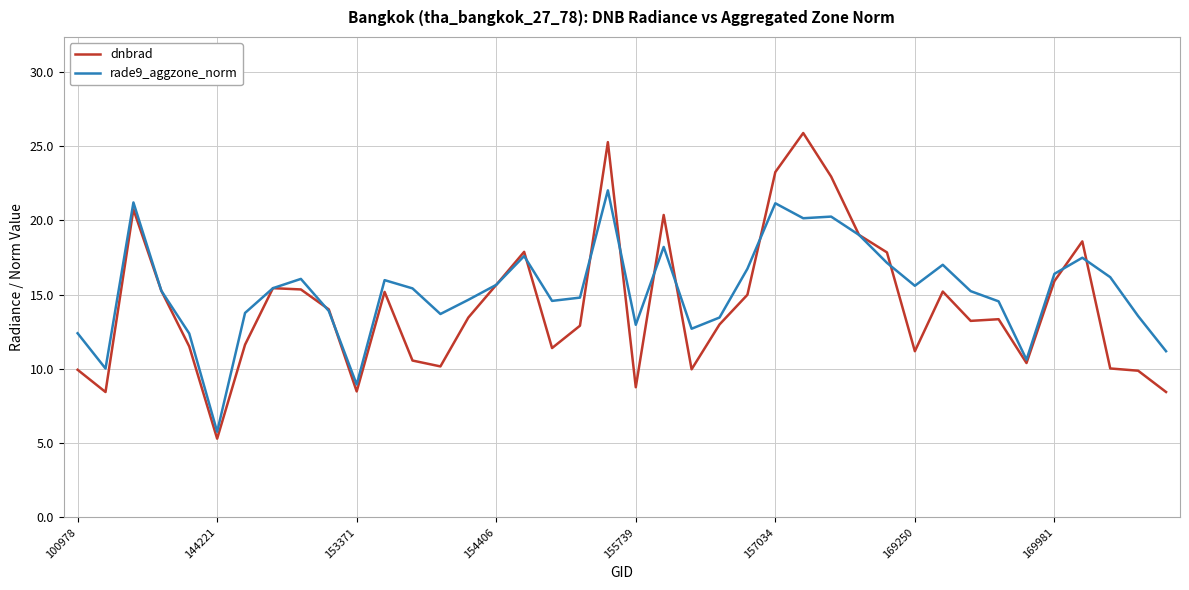

What is the highest value of the dnbrad series?

25.9